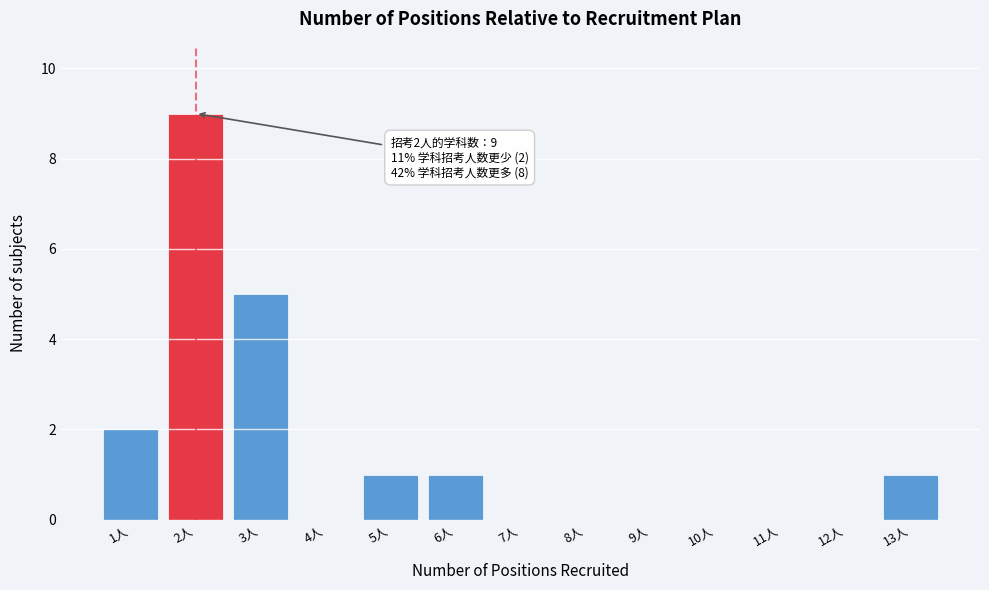

Reading left to right, list all the values displayed in this chart.

1人=2	2人=9	3人=5	4人=0	5人=1	6人=1	7人=0	8人=0	9人=0	10人=0	11人=0	12人=0	13人=1